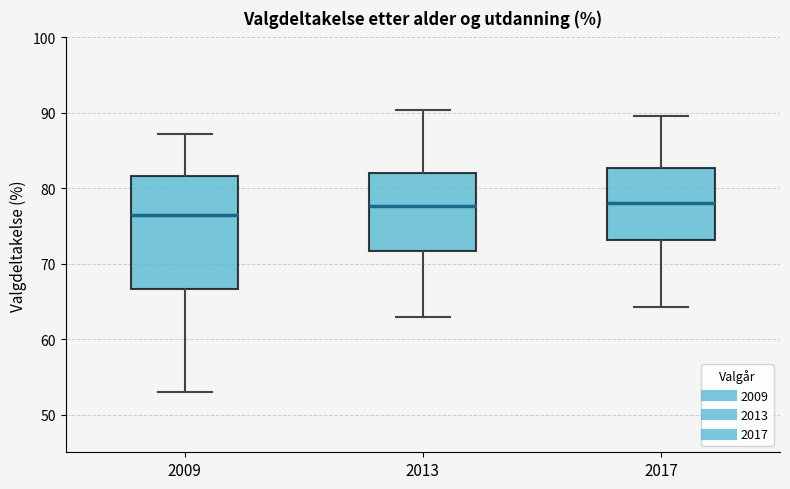

Reading left to right, transcribe this box plot: for each box, give where its median line is, the range the box spans, and where its two whiskers end, as read against the y-axis. The values are not printed on the chart, so give them approximately, as read against the axis.

2009: median 76, box 67 to 82, whiskers 53 to 87
2013: median 78, box 72 to 82, whiskers 63 to 90
2017: median 78, box 73 to 83, whiskers 64 to 90